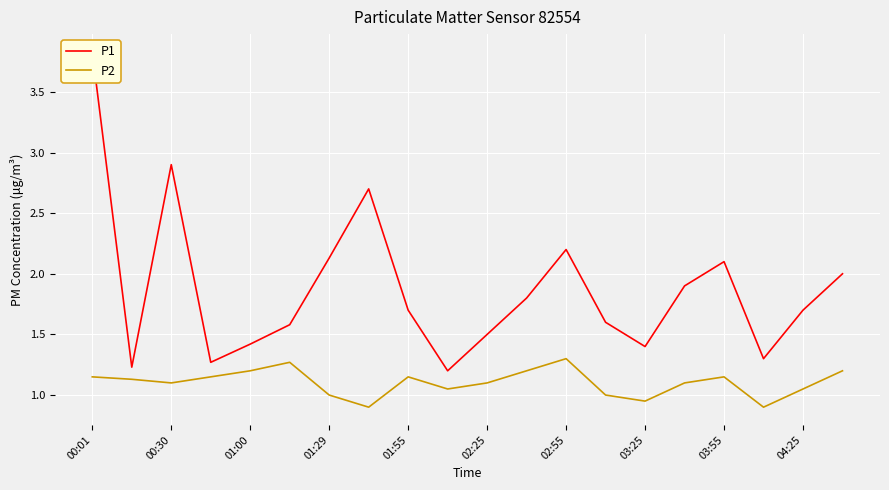

The P1 series shows 3.6 at 19. True or false?

False